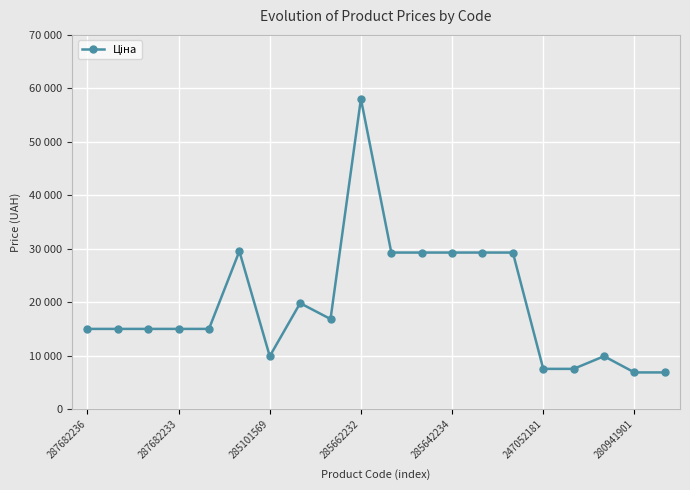

How many interior local valleys (lower than both neighbors) does the data have?

2